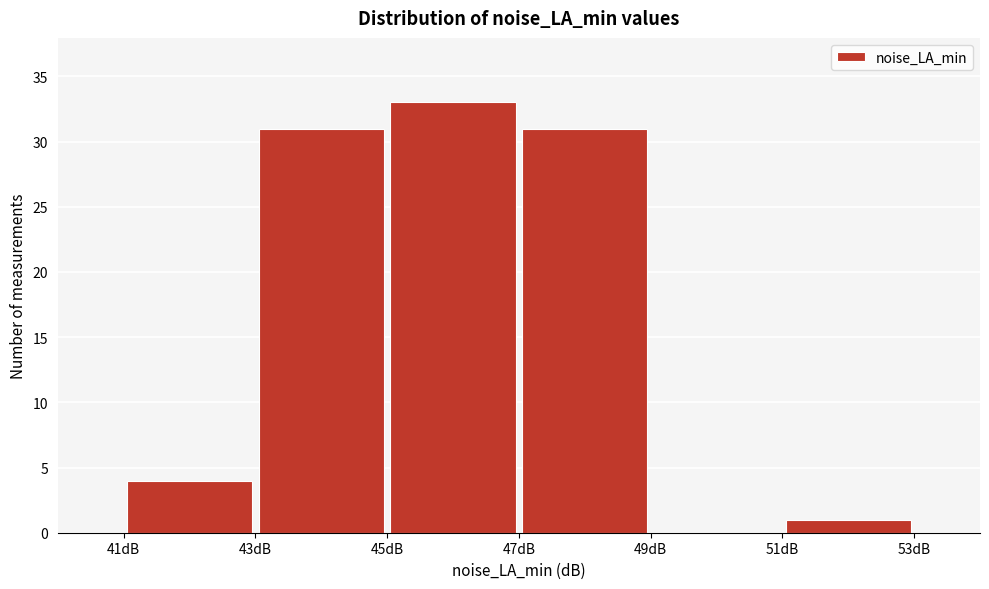

Reading left to right, list every bar in this chart as the range it spans on the x-axis followed by its height. The values are not printed on the chart, so give them approximately, as read against the axis.

41 to 43: 4
43 to 45: 31
45 to 47: 33
47 to 49: 31
49 to 51: 0
51 to 53: 1